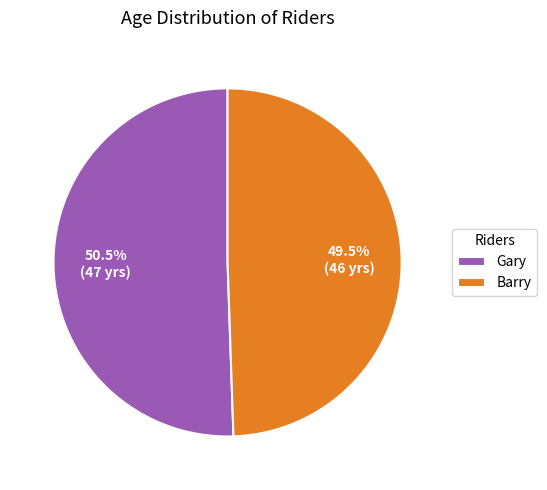

What percentage do Barry and Gary together represent?

100.0%